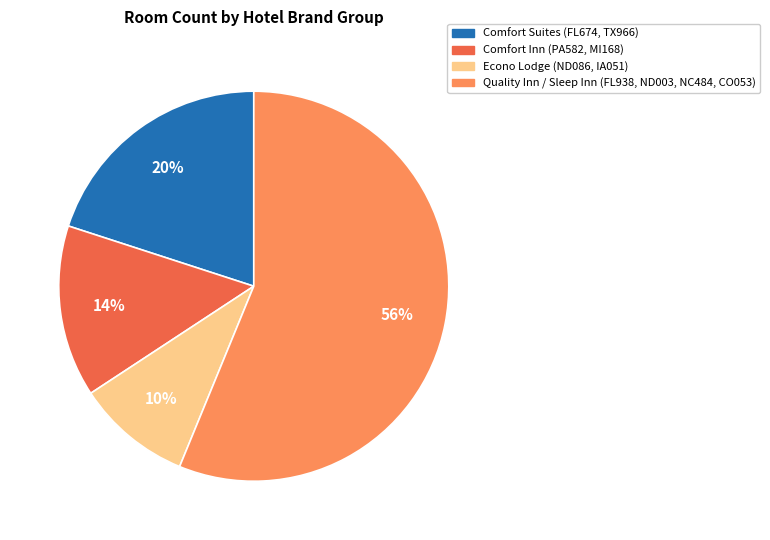

To the nearest percent, what percentage of the pie is Comfort Inn (PA582, MI168)?

14%